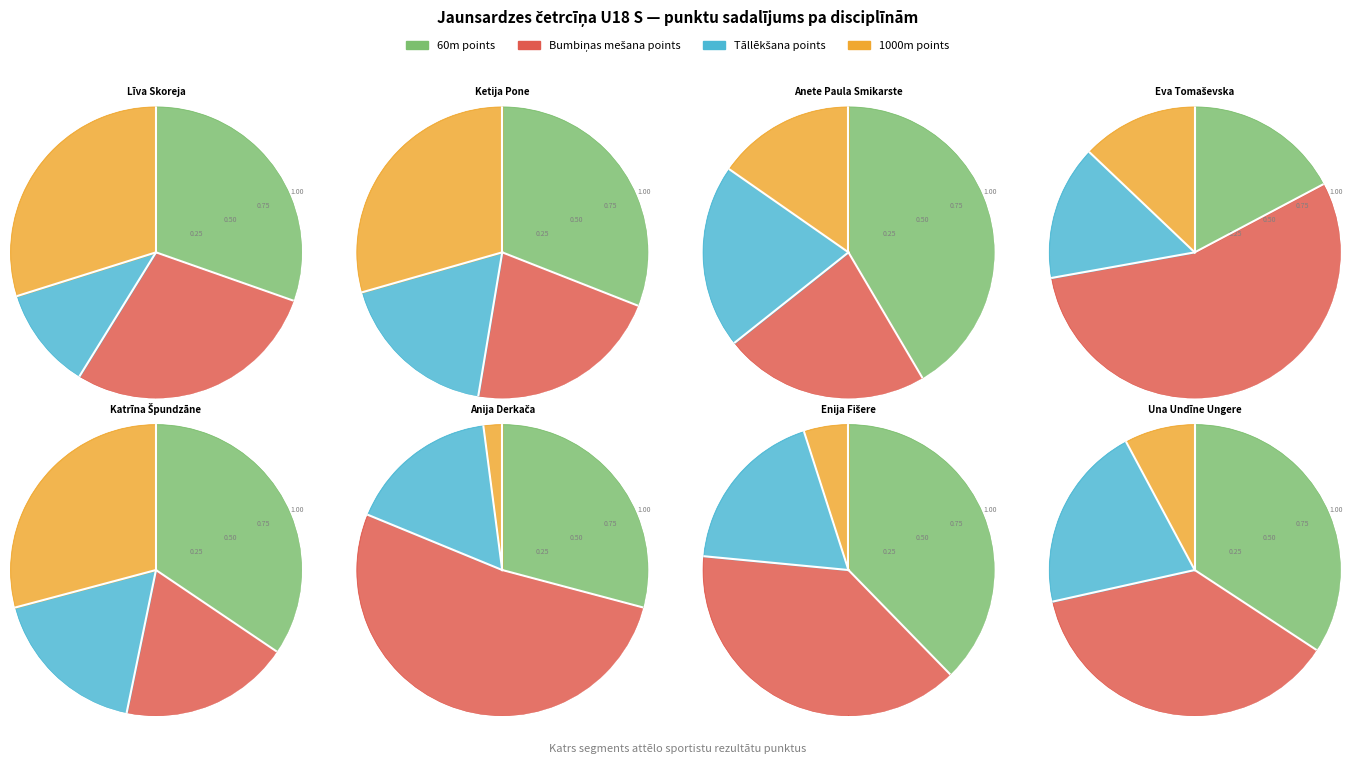

Is the sum of Anete Paula Smikarste and Anija Derkača greater than half?

No